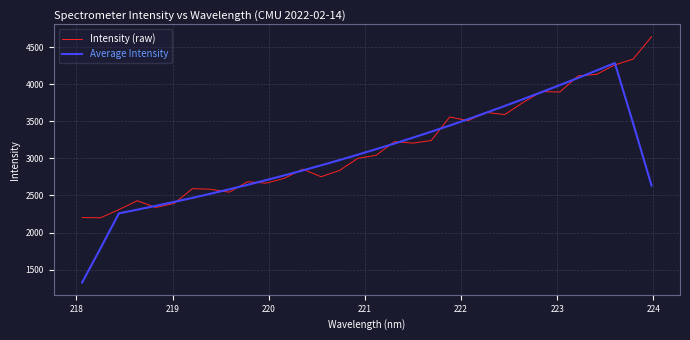

After their last crossing, which series has the higher values: Average Intensity or Intensity (raw)?

Intensity (raw)